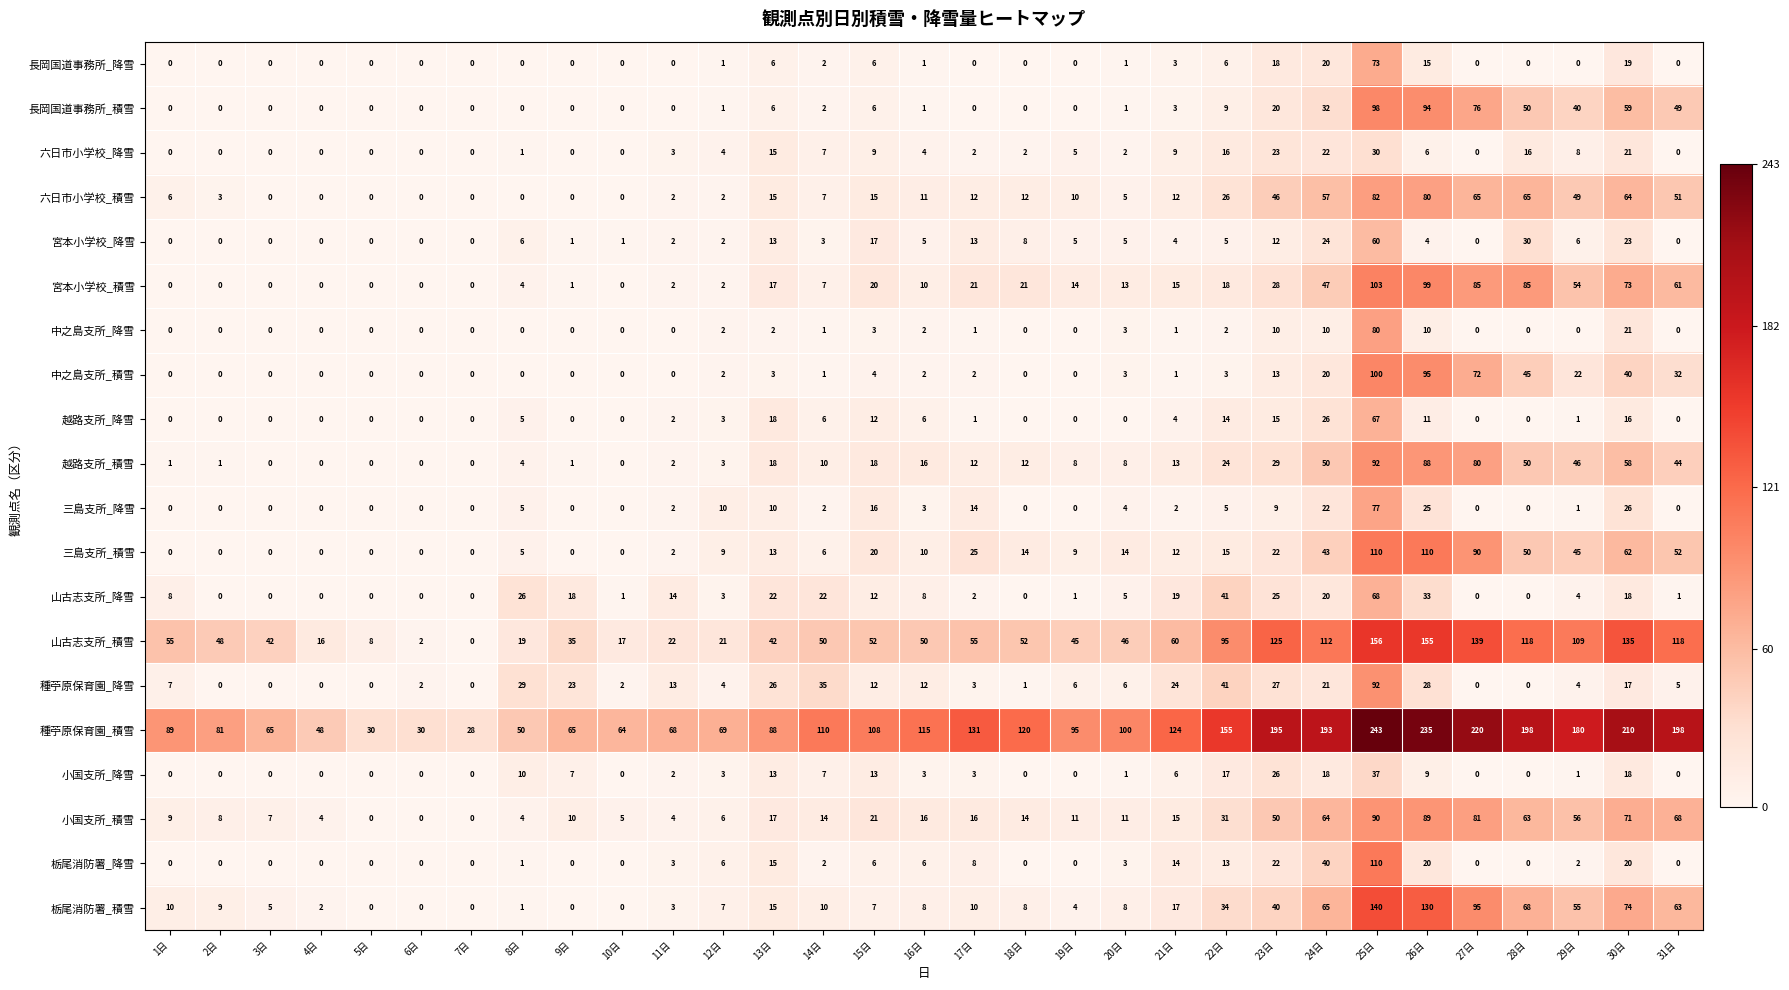

Which series has the largest total across all categories?

種苧原保育園_積雪